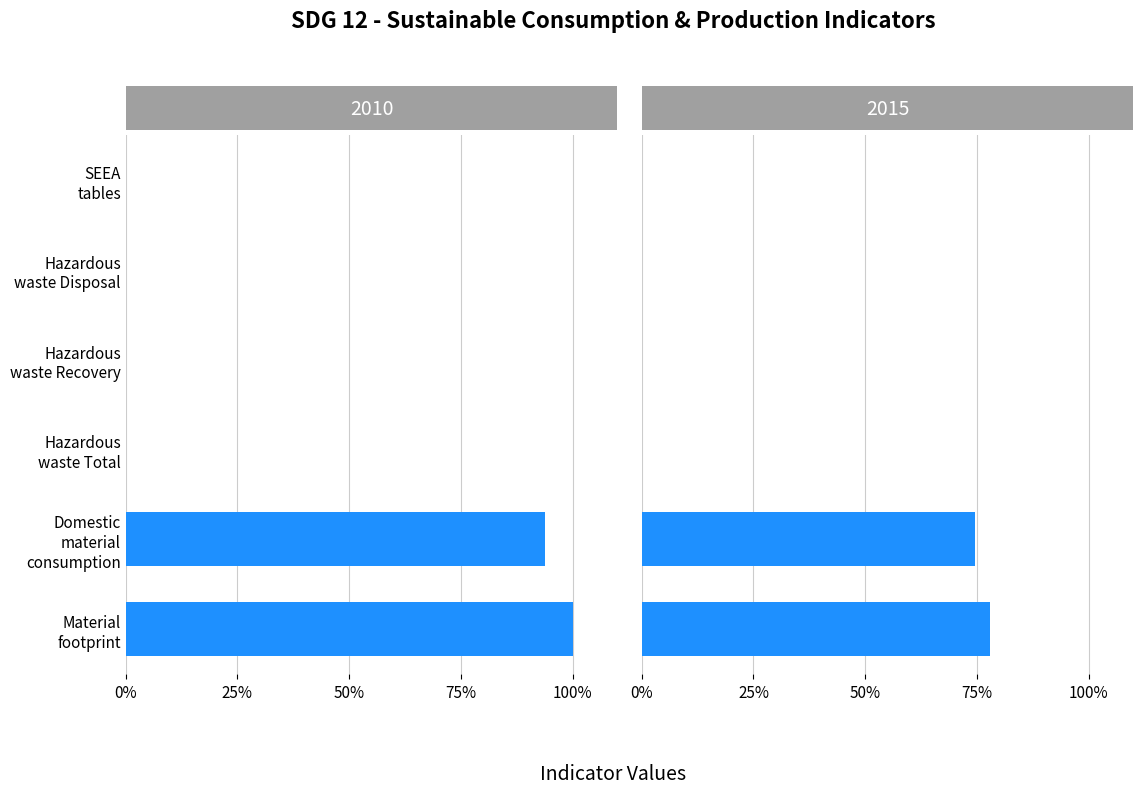

Which series changed the most between Hazardous waste (Recovery %) and SEEA tables?

2015